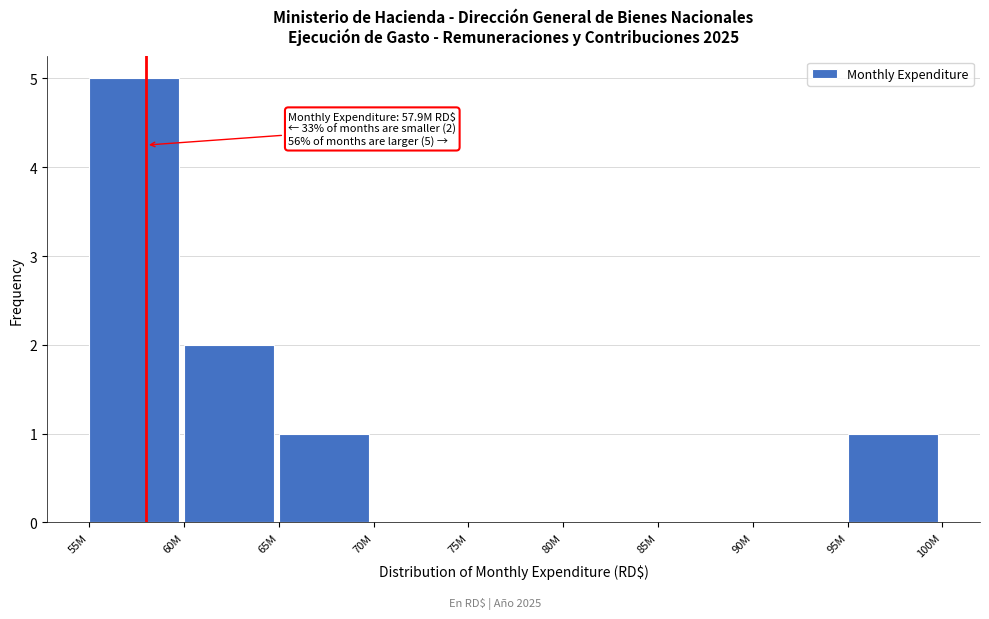

Reading left to right, extract all data points from this chart.

55M=5	60M=2	65M=1	70M=0	75M=0	80M=0	85M=0	90M=0	95M=1